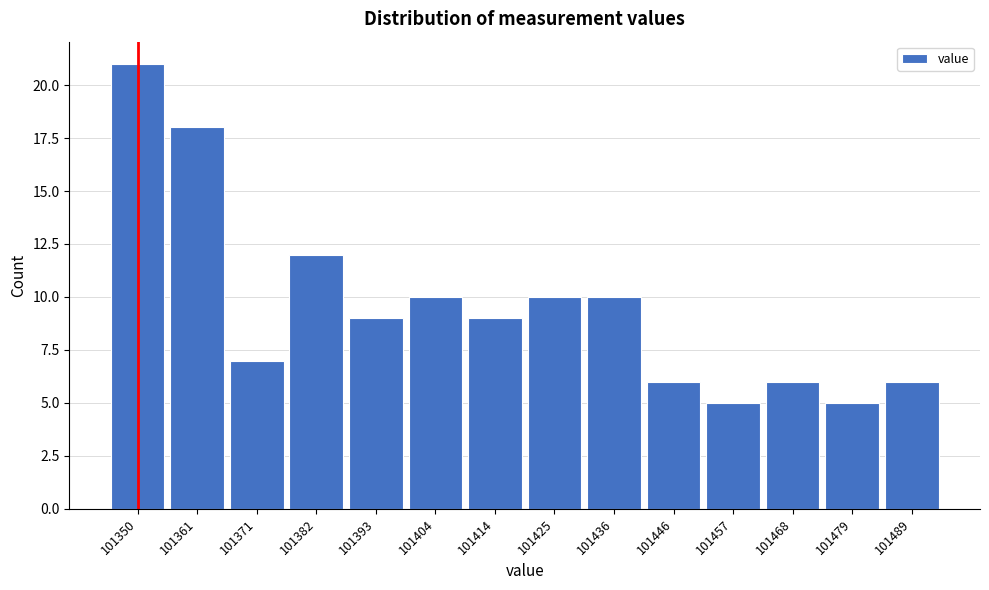

Reading right to left, transcribe all the data shown in this chart.

6	5	6	5	6	10	10	9	10	9	12	7	18	21